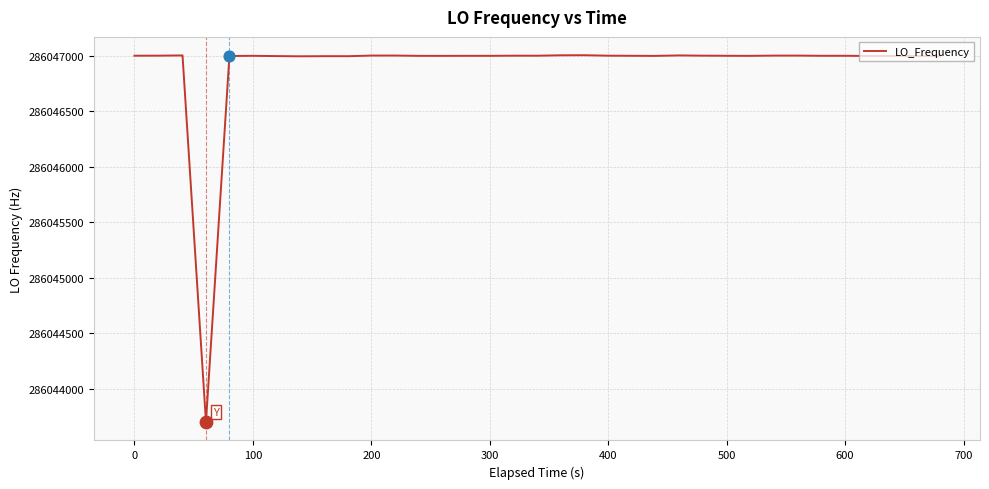

What is the maximum value shown in the chart?

286047005.6